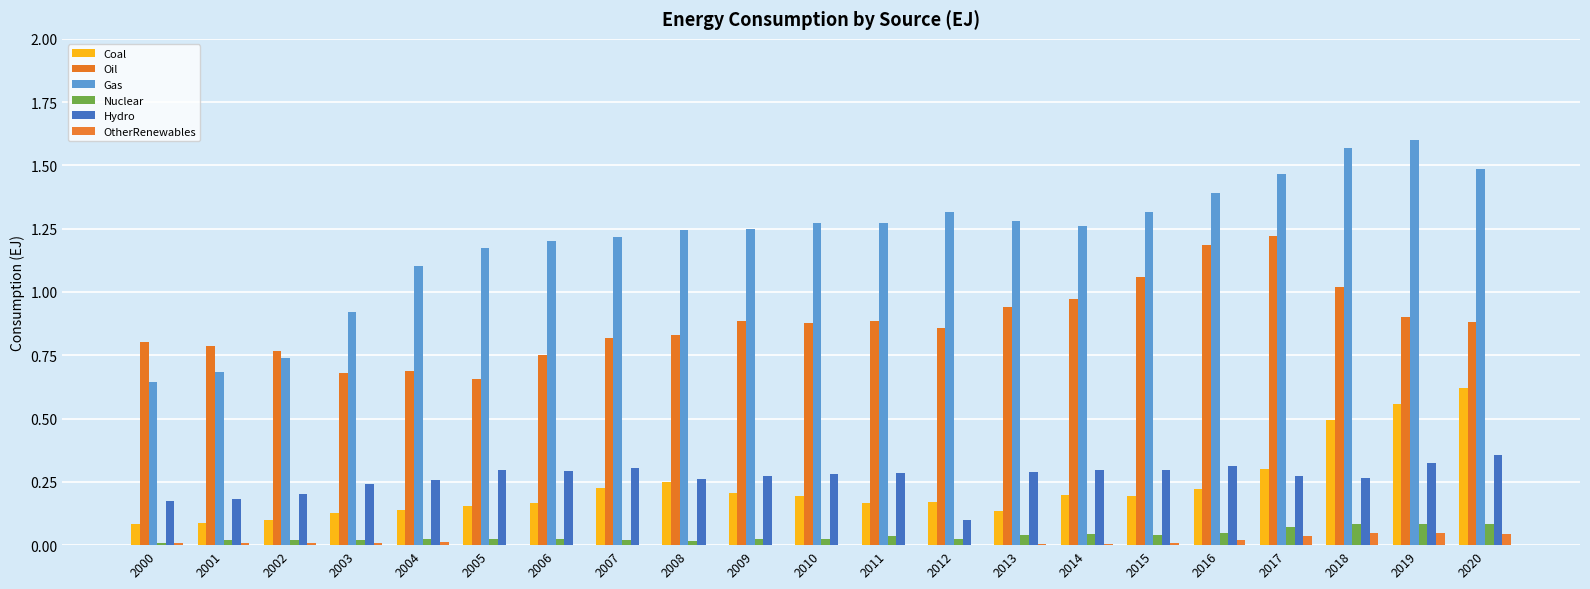

How many data points does each series have?

21